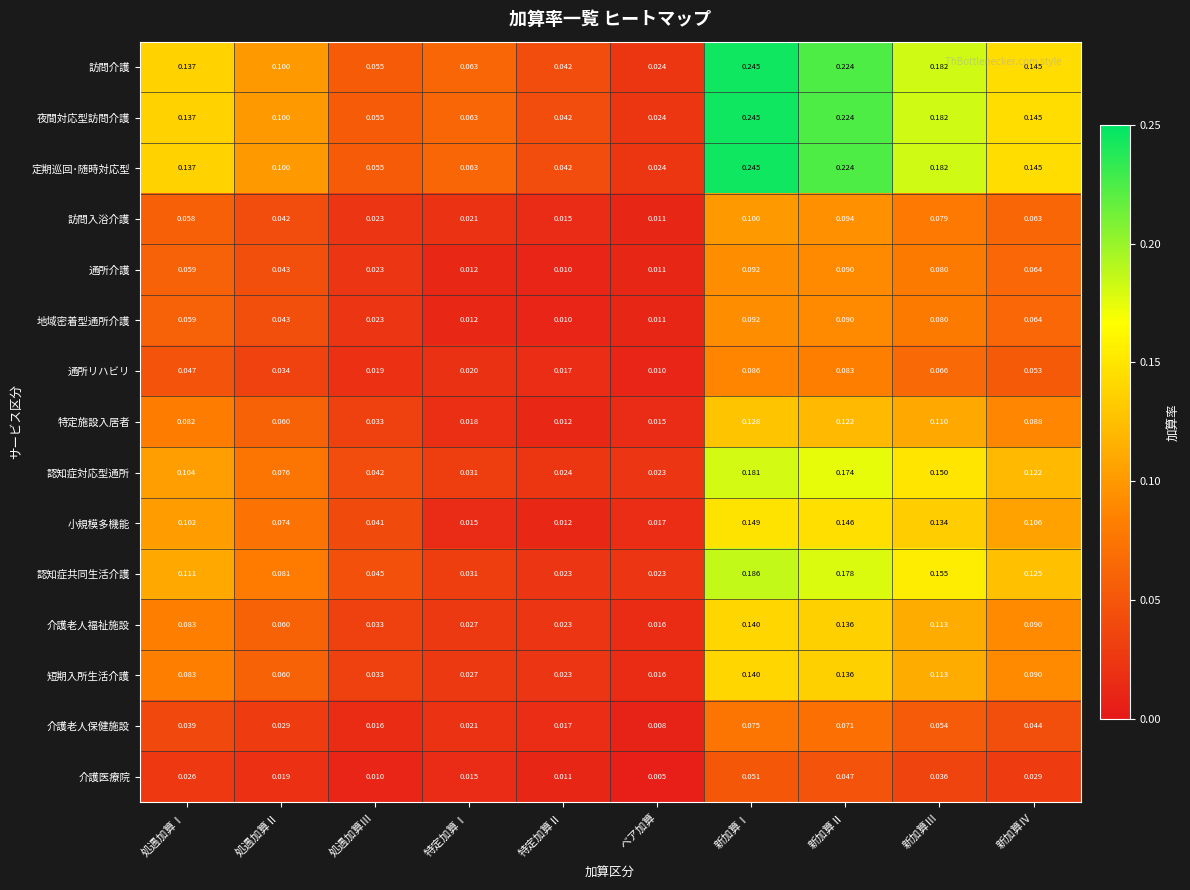

At which category does the chart reach its minimum across all series?

ベア加算